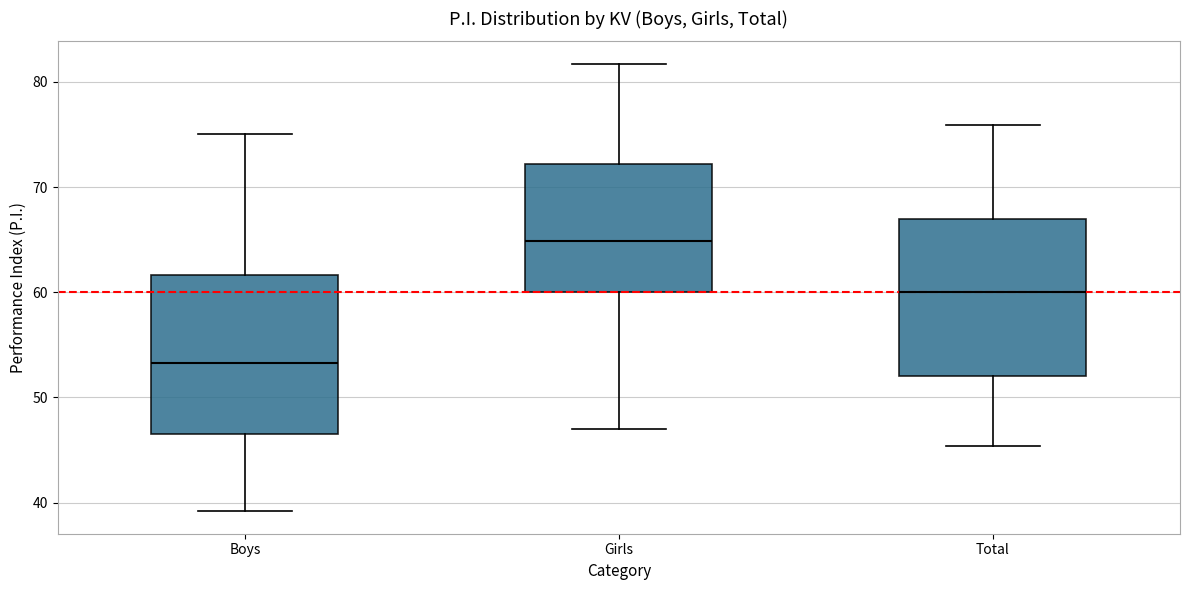

Reading left to right, read every box against the y-axis: the position of its median line, the range the box covers, and the ends of its whiskers. The values are not printed on the chart, so give them approximately, as read against the axis.

Boys: median 53, box 47 to 62, whiskers 39 to 75
Girls: median 65, box 60 to 72, whiskers 47 to 82
Total: median 60, box 52 to 67, whiskers 45 to 76